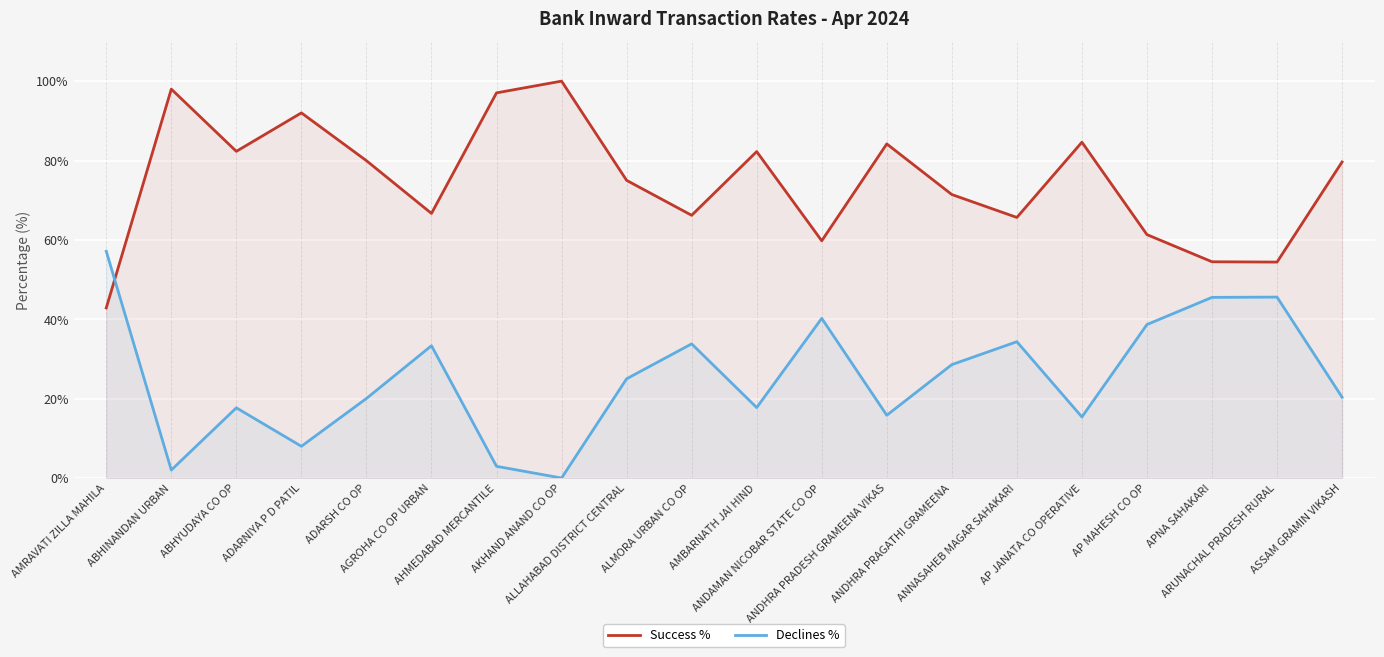

Count the number of categories in the chart.

20